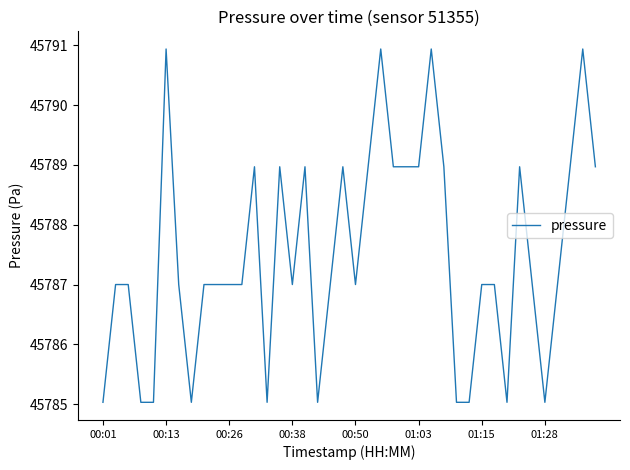

What is the minimum value shown in the chart?

45785.0